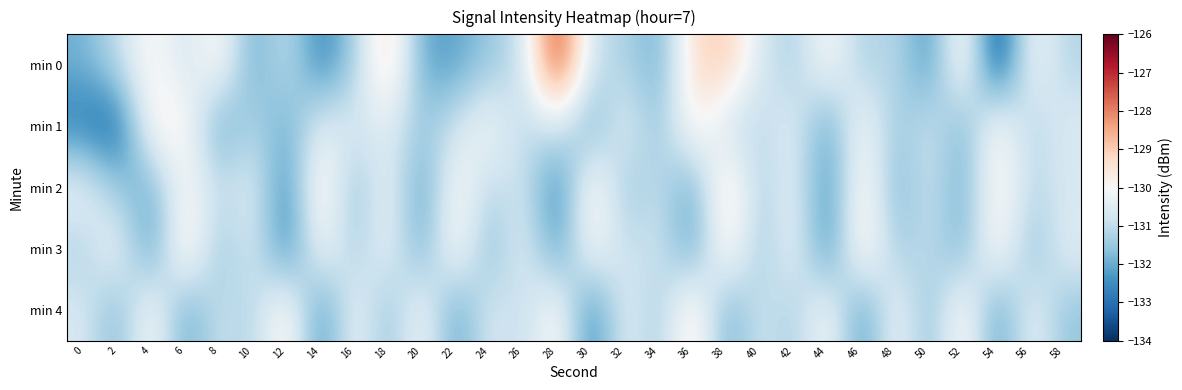

How many data points does each series have?

30